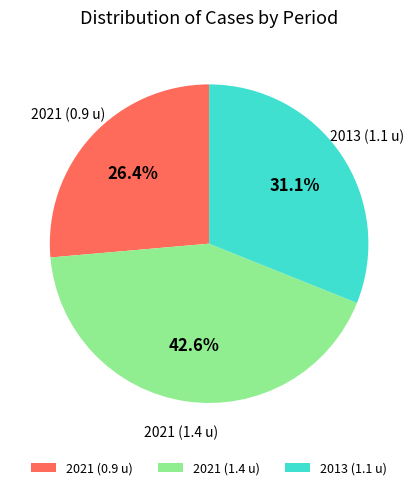

Approximately how many times larger is the value at 2021 (0.9 u) compared to 2021 (1.4 u)?

0.6